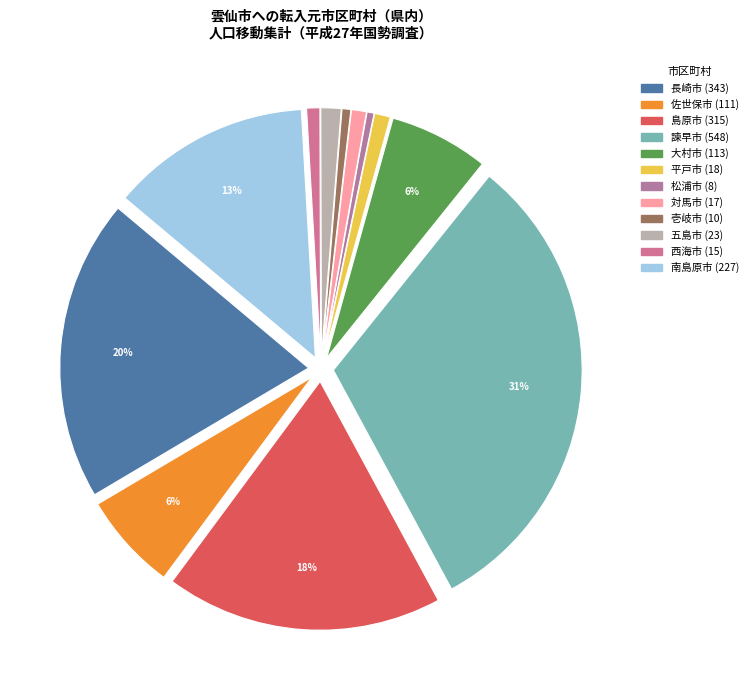

True or false: 島原市 accounts for 18% of the total.

True